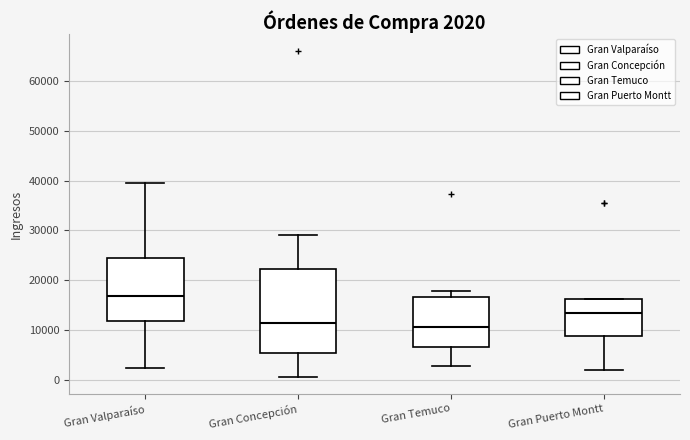

Comparing the boxes themselves (not the whiskers), which one is the tallest?

Gran Concepción